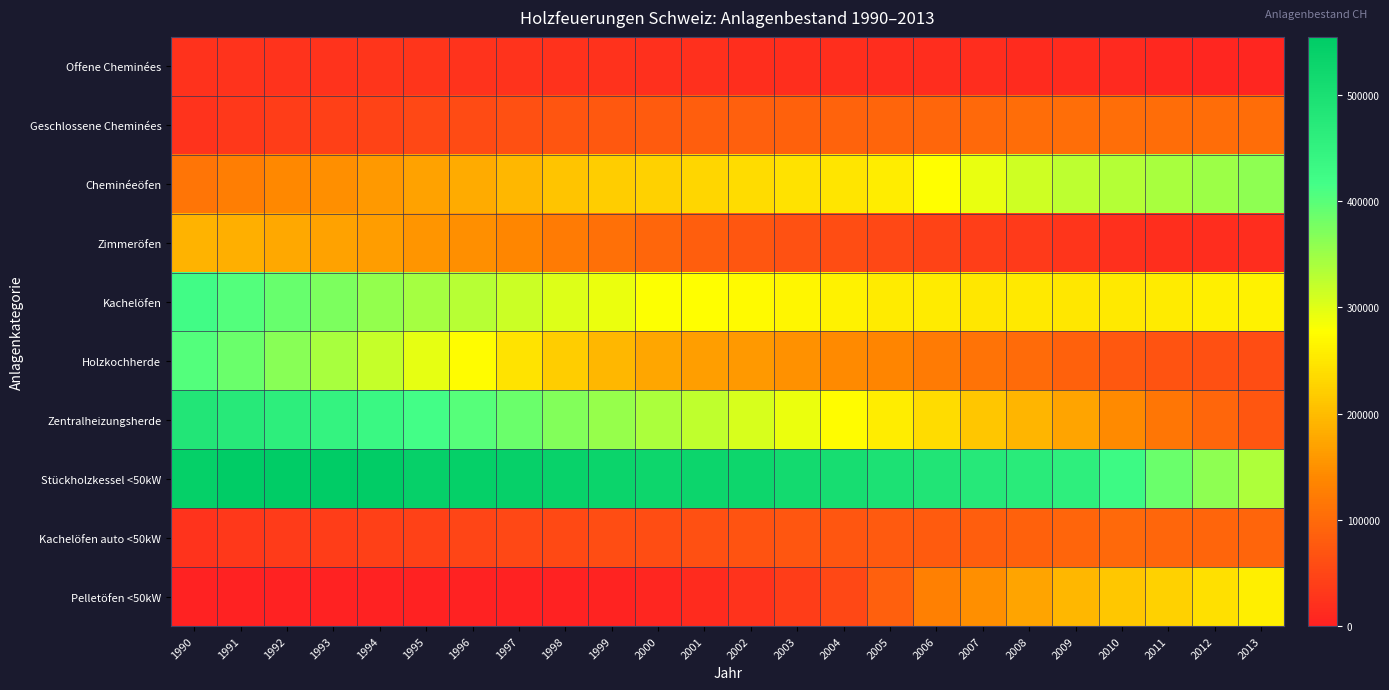

Between 1991 and 2007, which series saw the biggest shift?

Holzkochherde